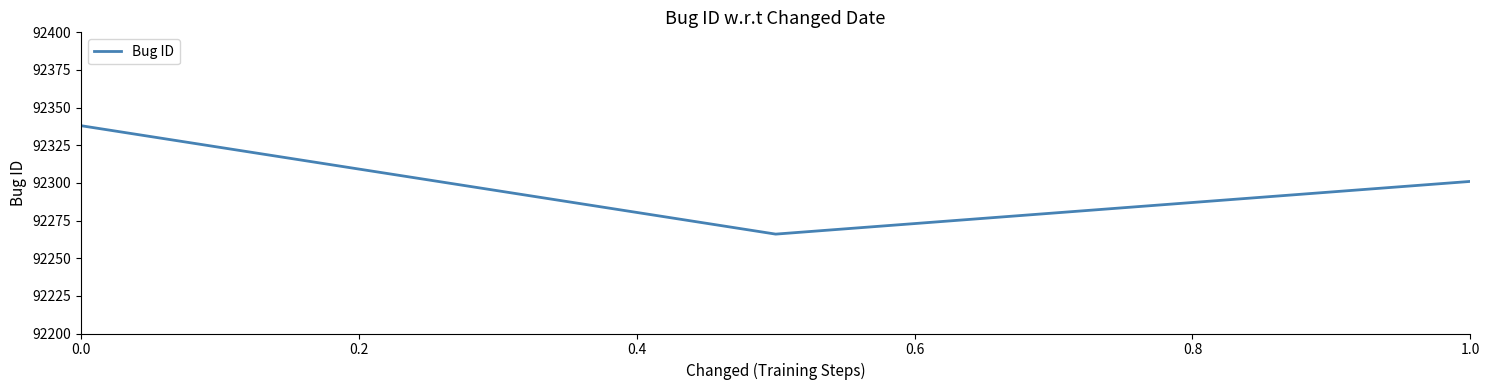

What is the sum of all values?

276905